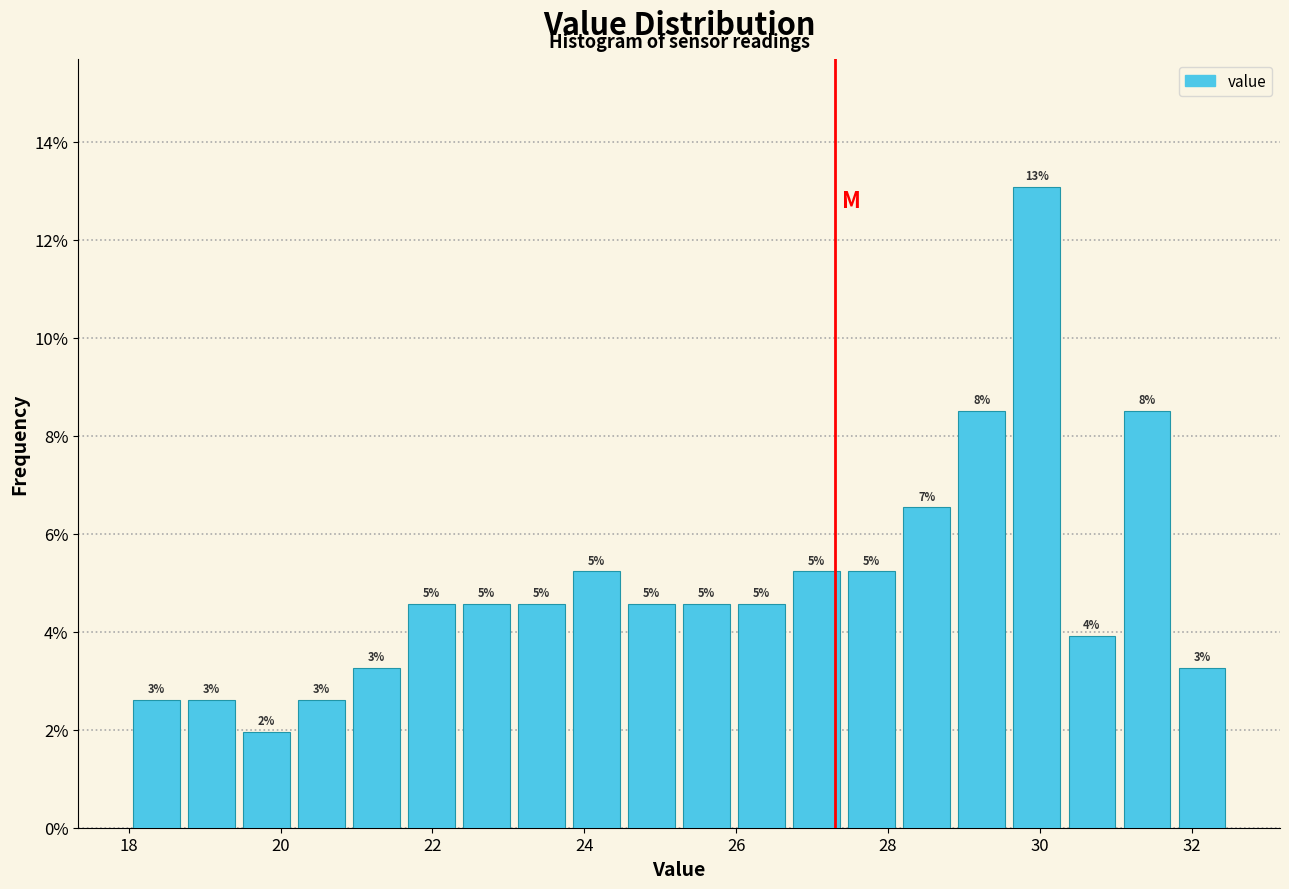

Around what value on the x-axis is the tallest bar? Give the approximate position of its centre, as read against the axis.

30.0